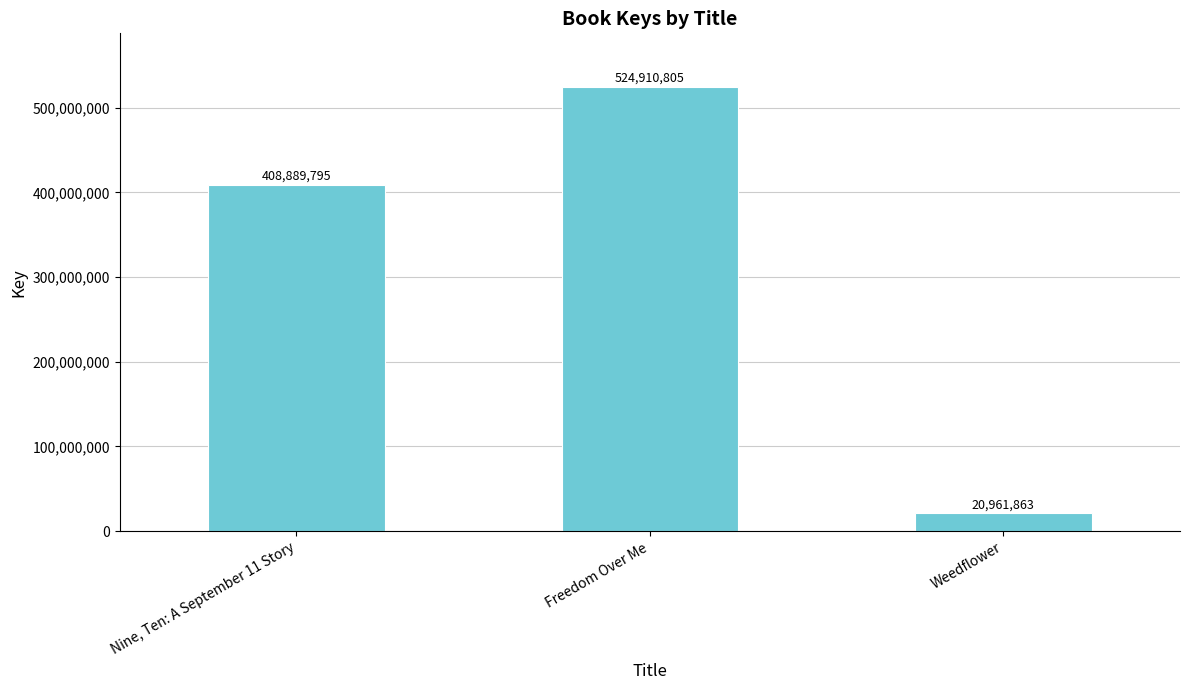

The value at Nine, Ten: A September 11 Story is 260088700. True or false?

False